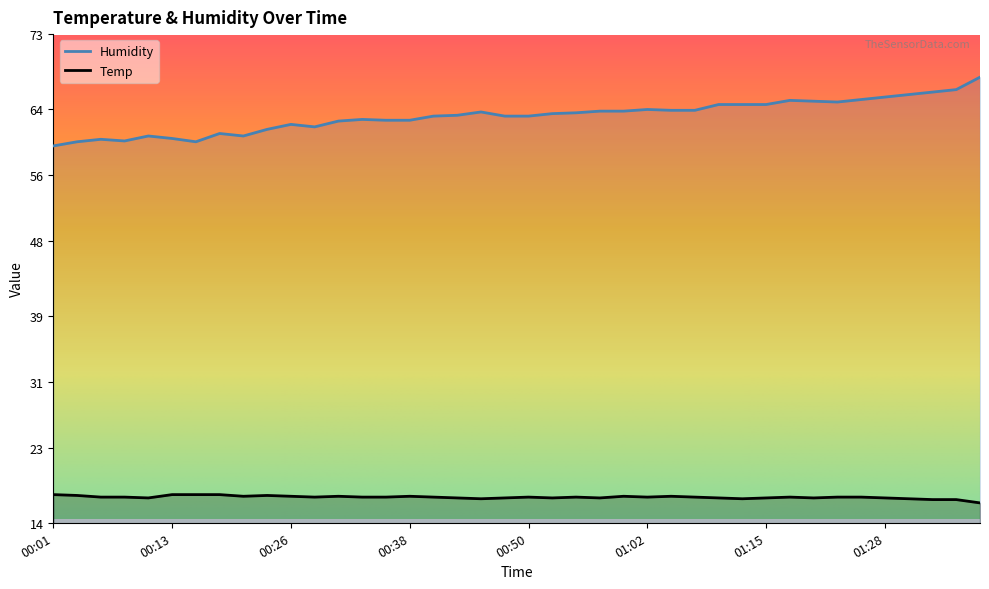

How many lines are shown in the chart?

2